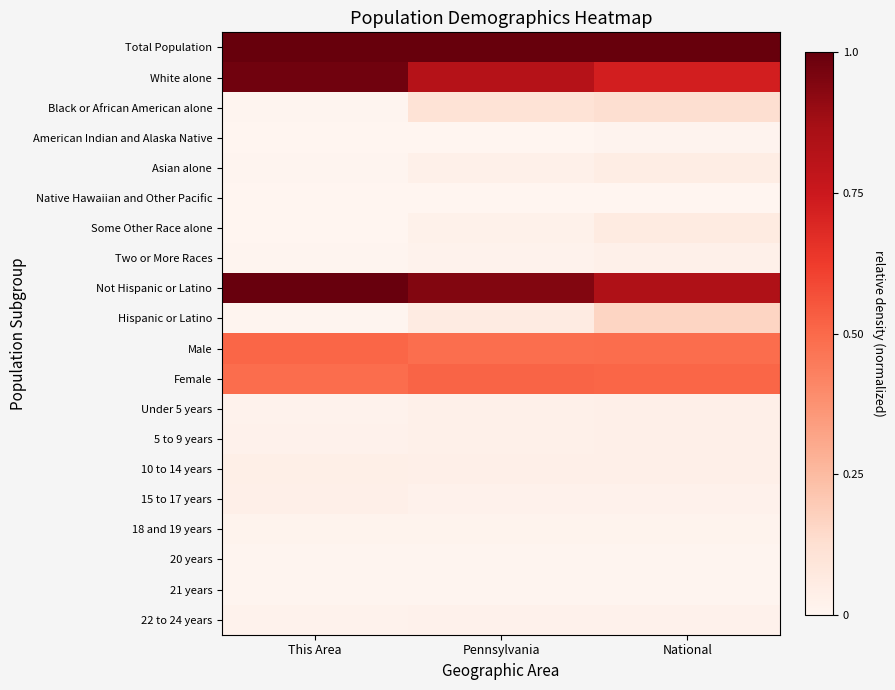

What is the greatest value displayed?

1.0